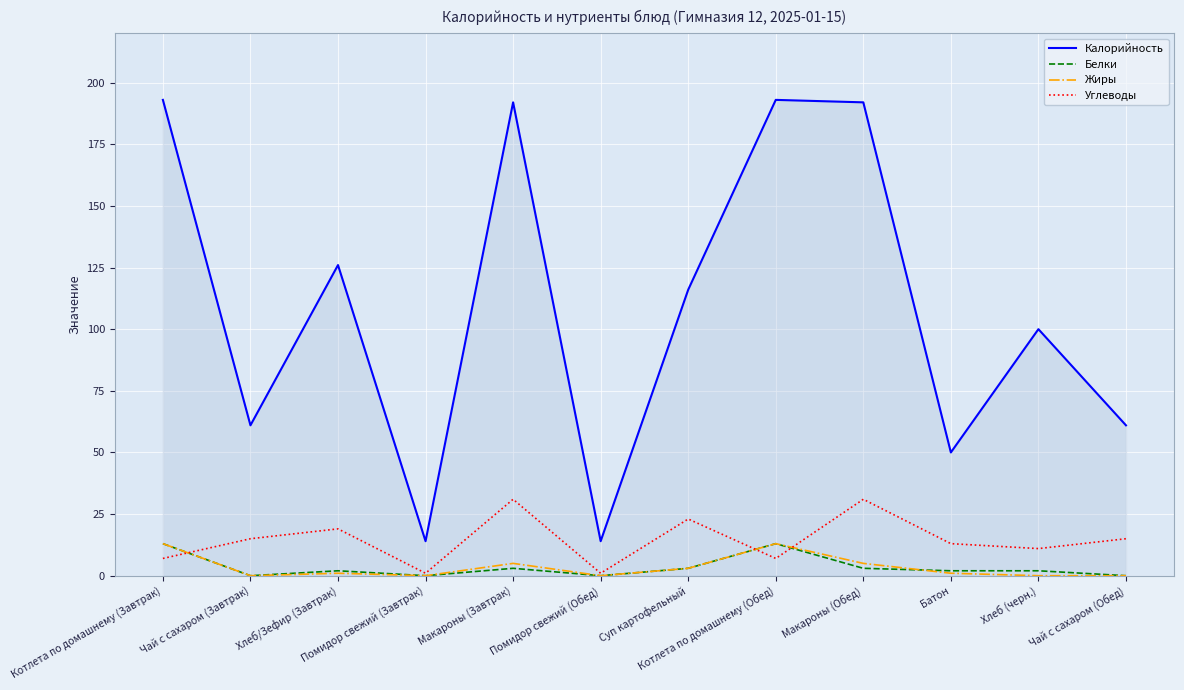

True or false: Углеводы has more than 0 points higher than both neighbors.

True